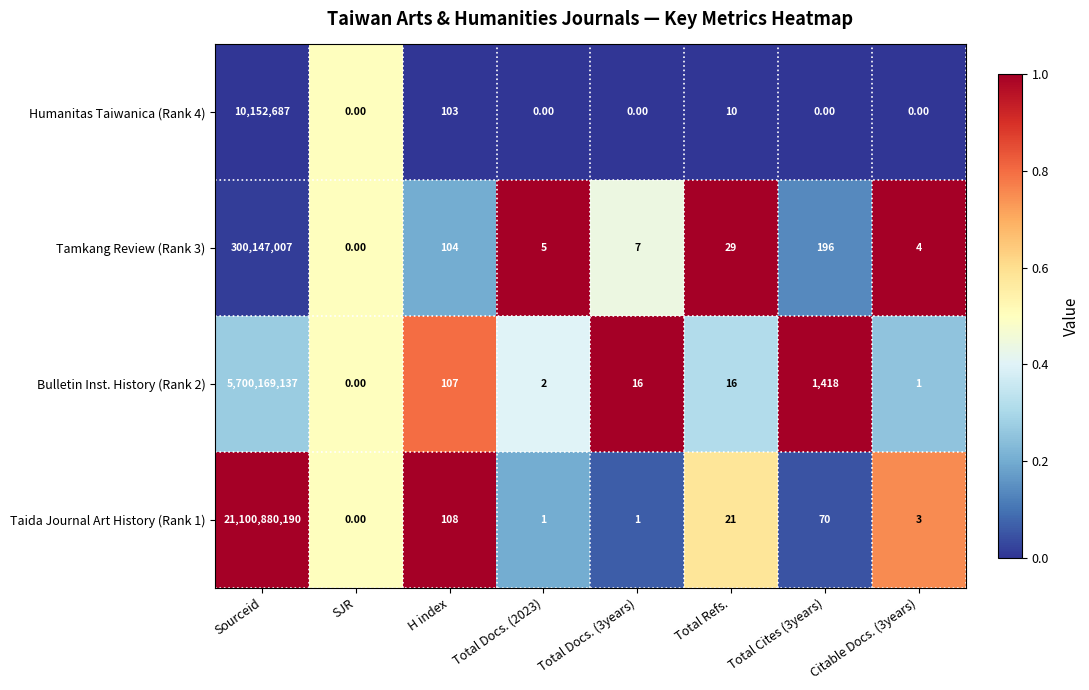

Which series has the largest range (max minus min)?

Taida Journal Art History (Rank 1)